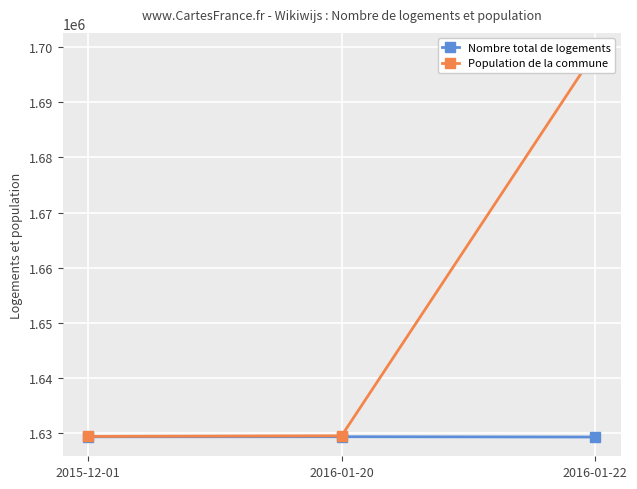

Rank the categories by Population de la commune value from lowest to highest.

2015-12-01, 2016-01-20, 2016-01-22